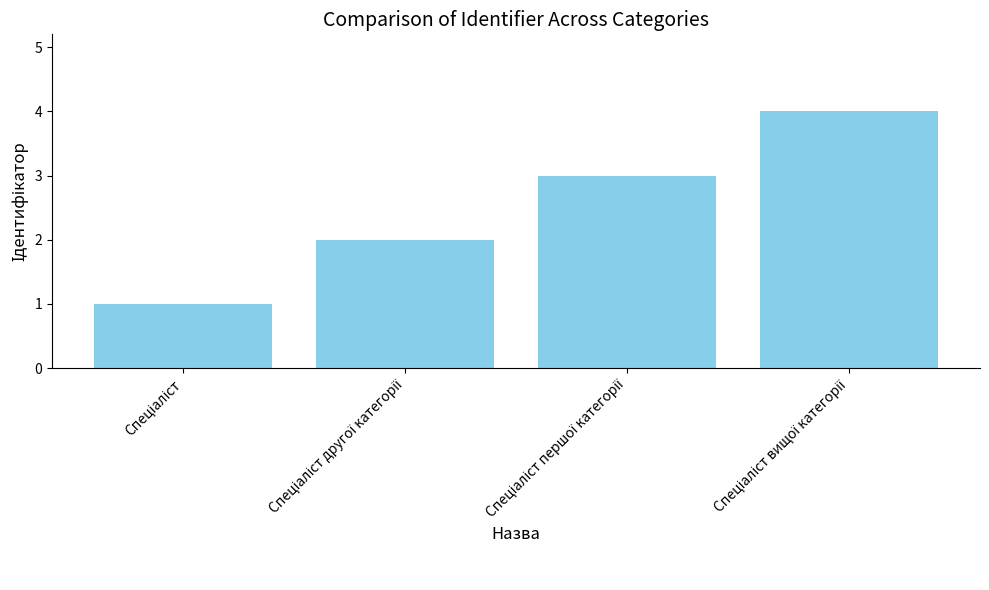

What is the difference between the maximum and minimum values?

3